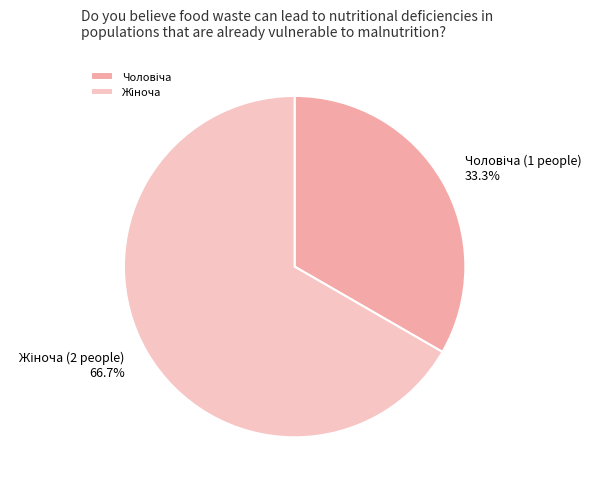

Is there any slice that represents more than half of the pie?

Yes